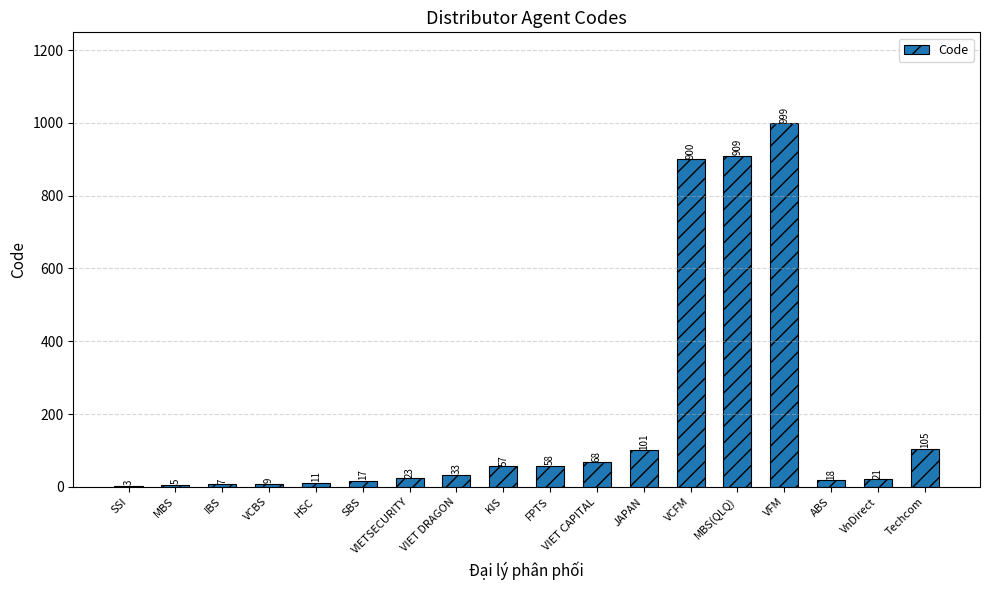

Is it true that the value at KIS is 57?

True